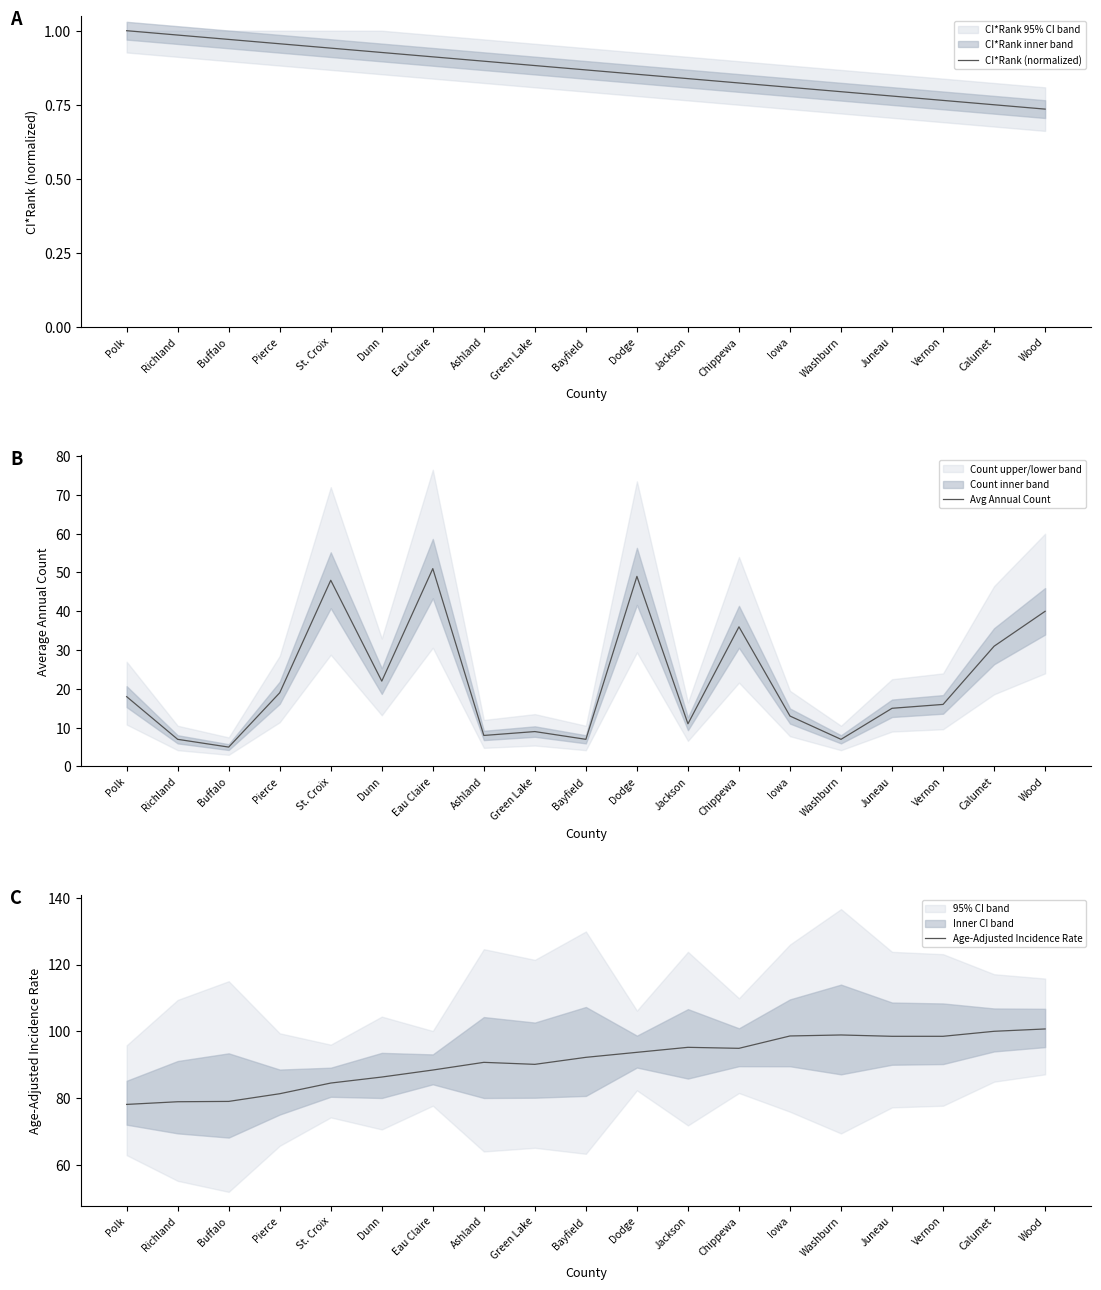

Rank the series by their average value, from highest to lowest.

Age-Adjusted Incidence Rate, Avg Annual Count, CI*Rank (normalized)